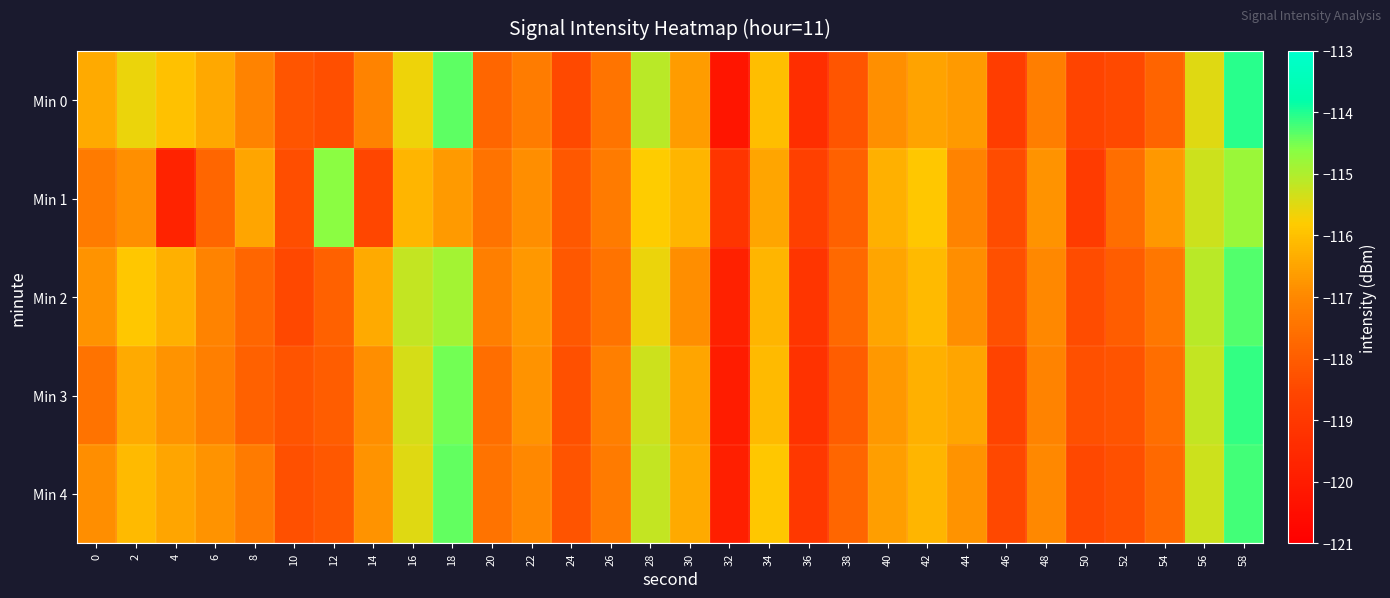

What is the maximum value shown in the chart?

-114.0